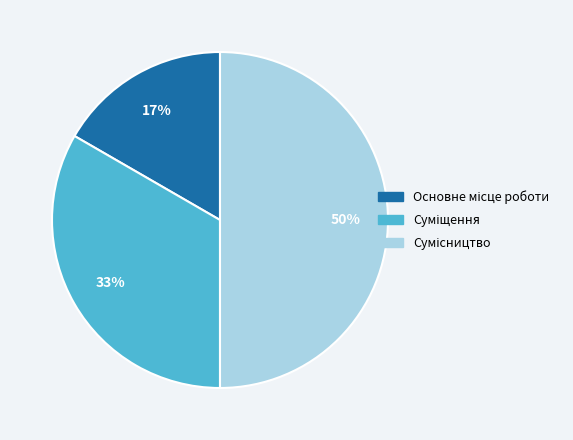

To the nearest percent, what is the average slice percentage?

33%